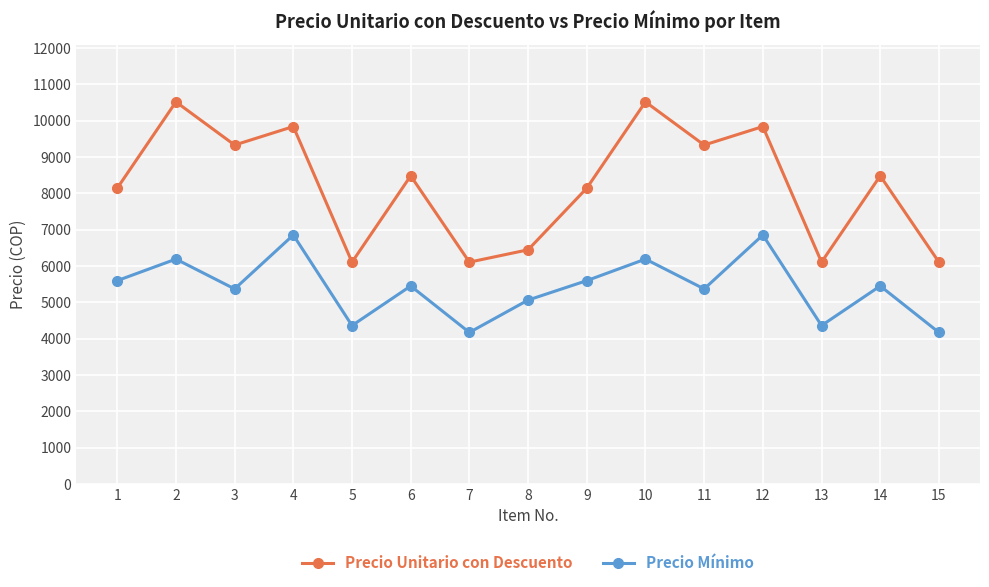

Reading right to left, transcribe all the data shown in this chart.

Precio Unitario con Descuento: 6108	8484	6108	9841	9332	10520	8145	6448	6108	8484	6108	9841	9332	10520	8145
Precio Mínimo: 4173	5452	4362	6855	5371	6192	5599	5064	4173	5452	4362	6855	5371	6192	5599